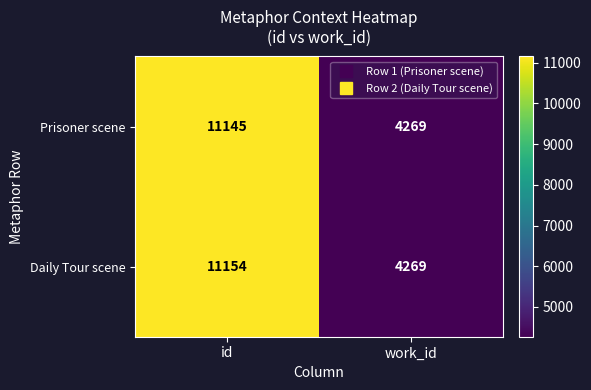

At id, list the series in order from largest to smallest.

Daily Tour scene, Prisoner scene